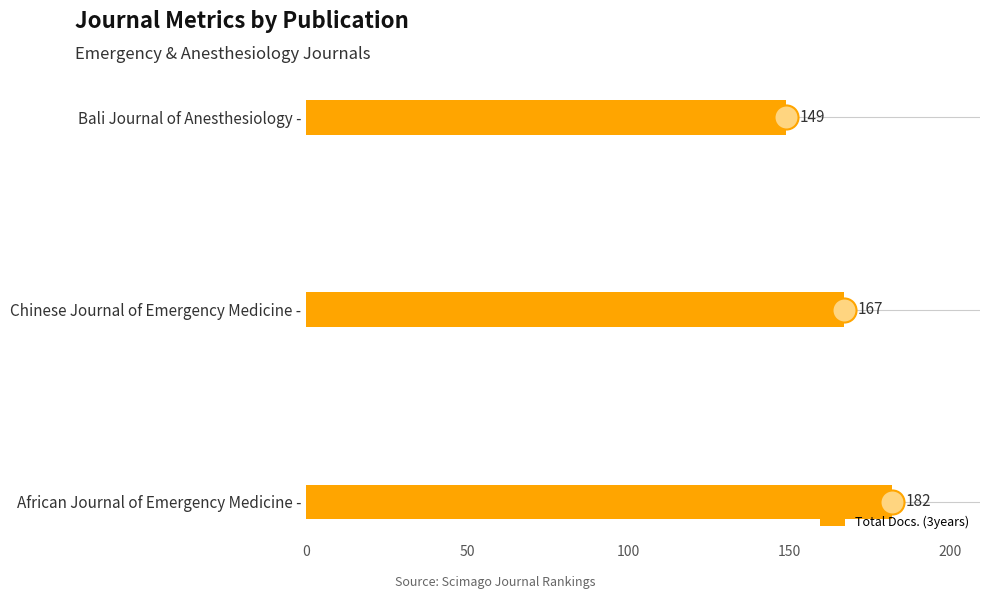

What is the lowest value of the Total Docs. (3years) series?

149